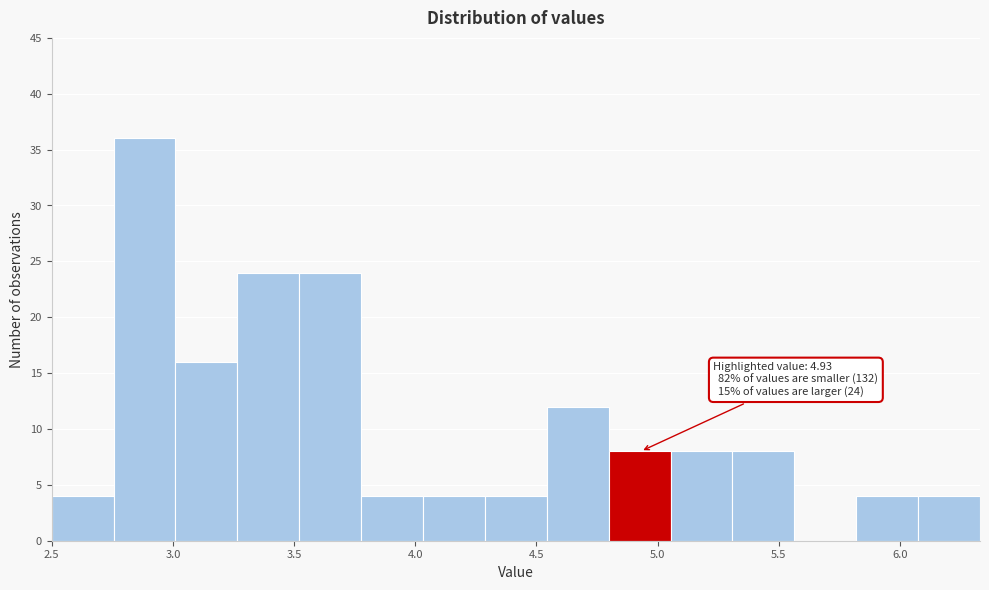

Which range on the x-axis has the tallest bar?

2.75 to 3.00